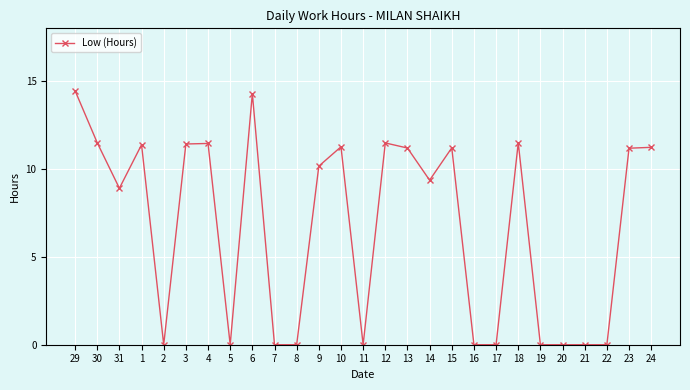

Count the number of categories in the chart.

27